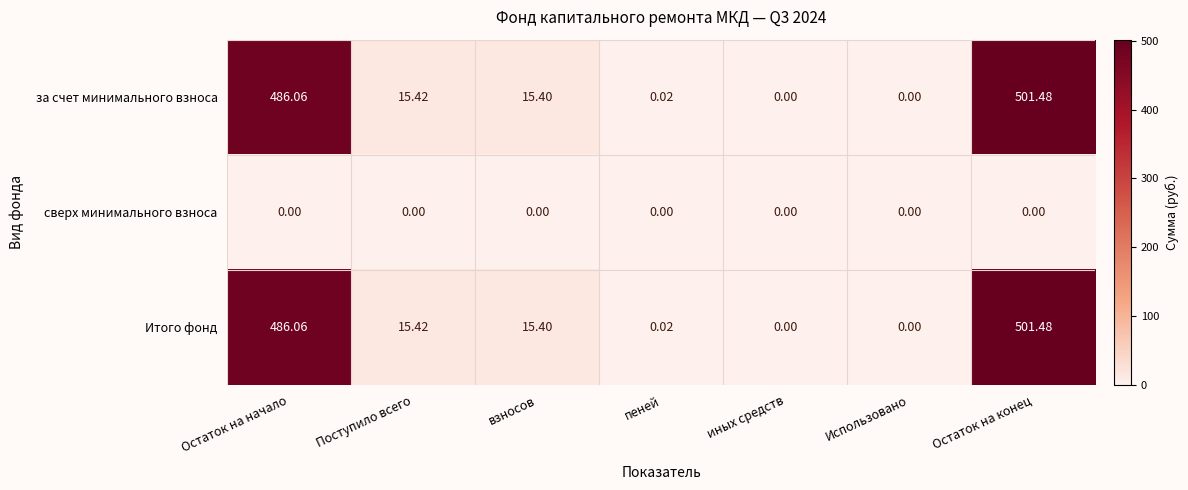

At which category is the sum across all series the highest?

Остаток на конец